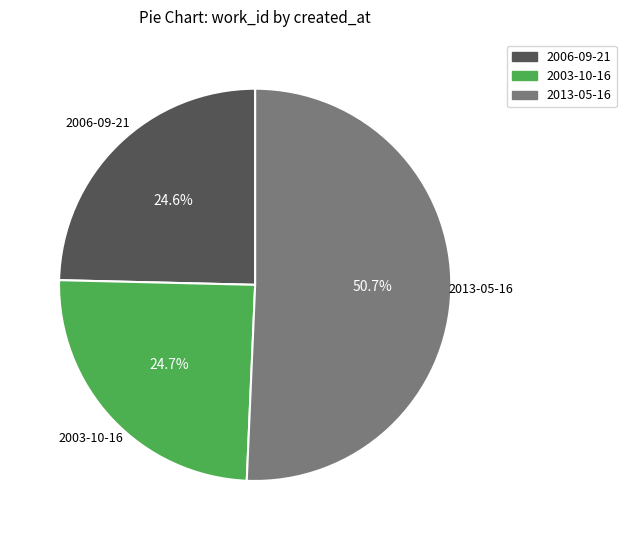

Combined, what portion of the pie is 2006-09-21 and 2003-10-16?

49.3%